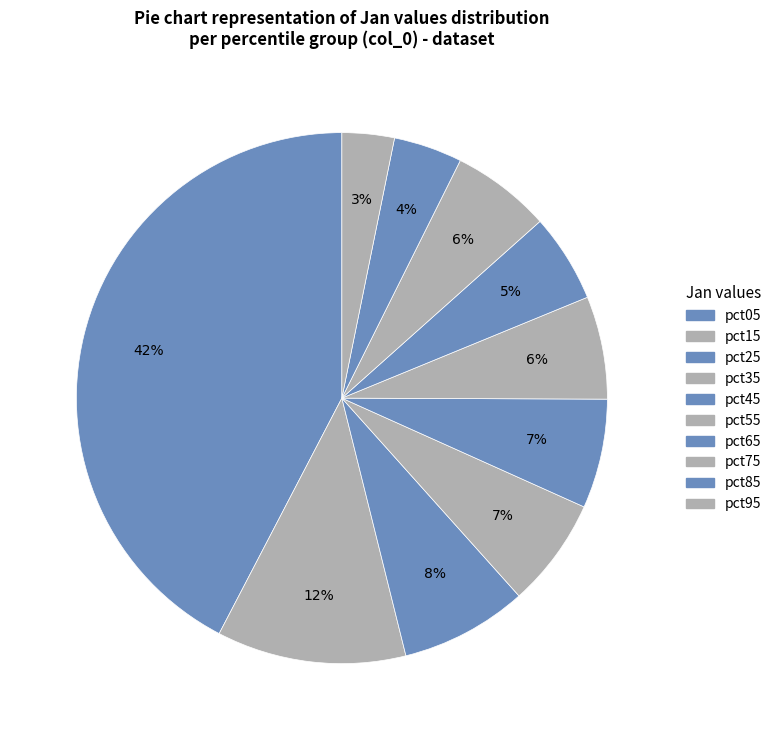

To the nearest percent, what is the average slice percentage?

10%